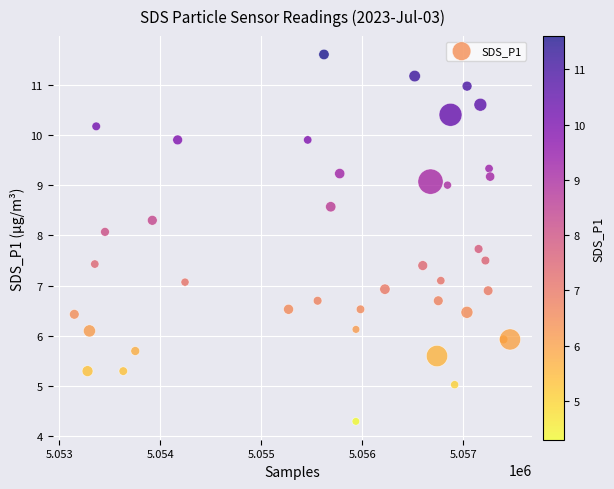

What is the range of X values (max minus min)?

4318.0